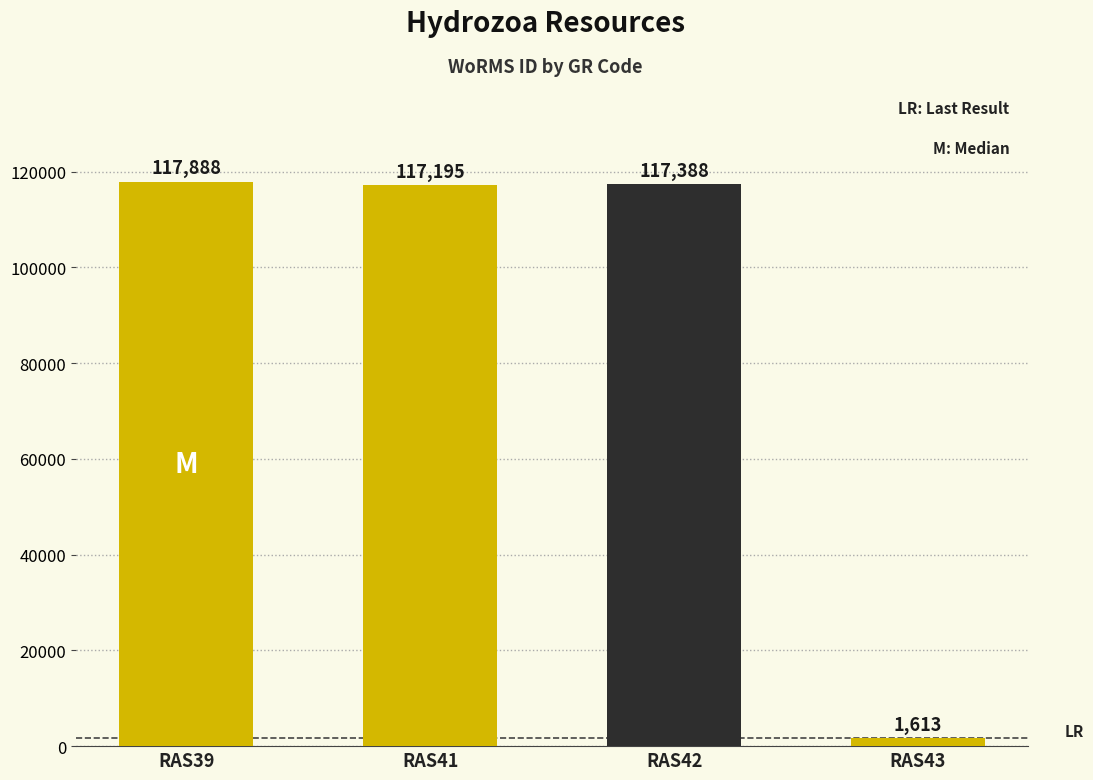

What is the smallest value displayed?

1613